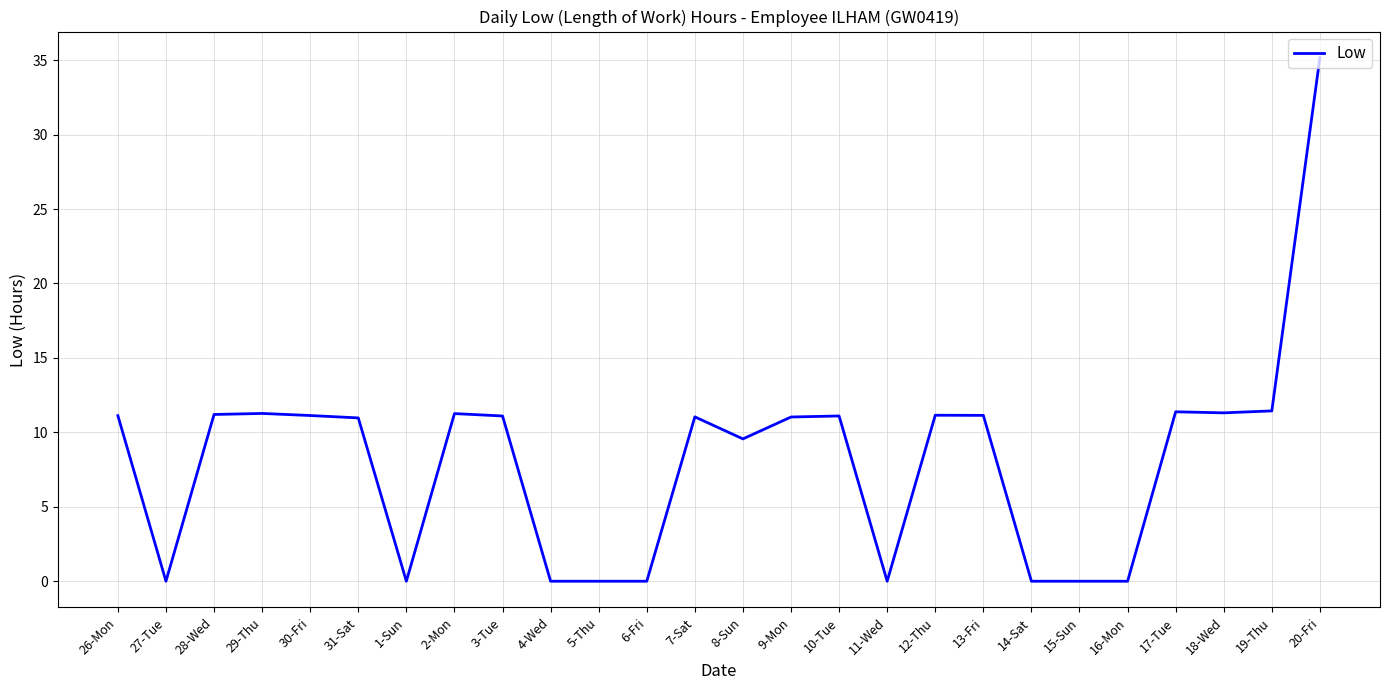

The chart shows a value of 18.4 at 6-Fri. True or false?

False